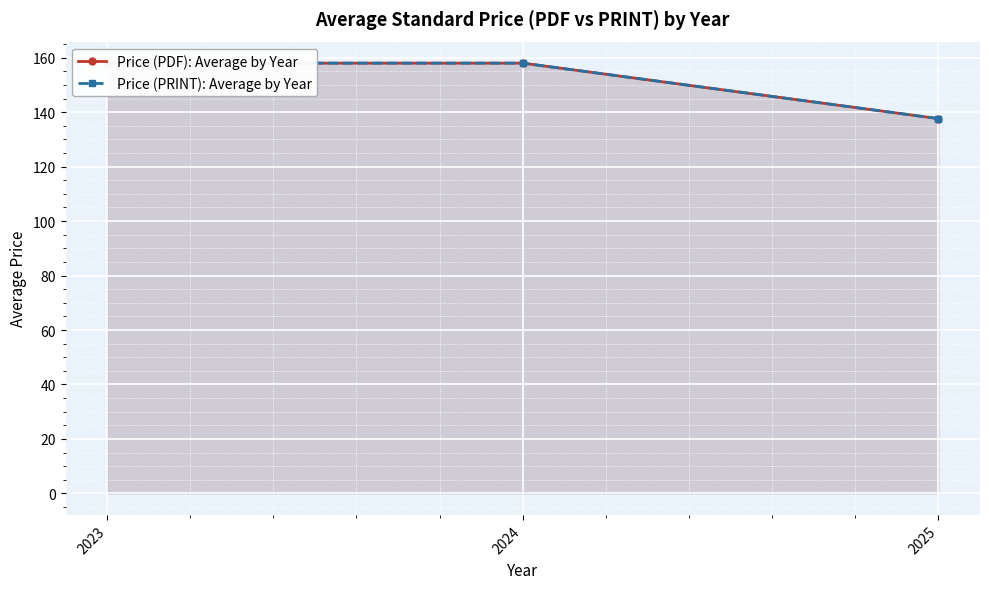

Which series changed the most between 2024 and 2025?

Price (PDF): Average by Year